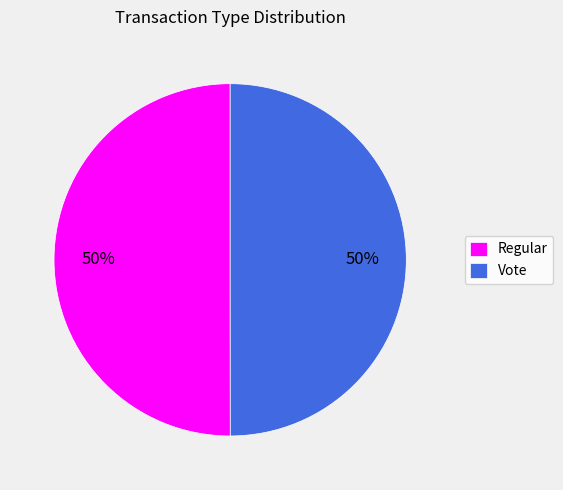

The Regular slice represents 38% of the pie. True or false?

False